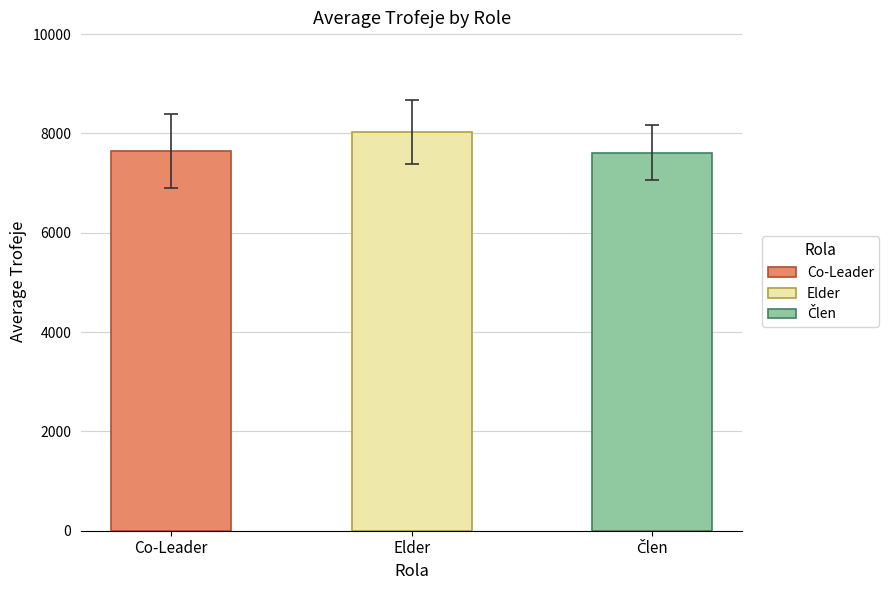

Does the chart contain stacked bars?

No